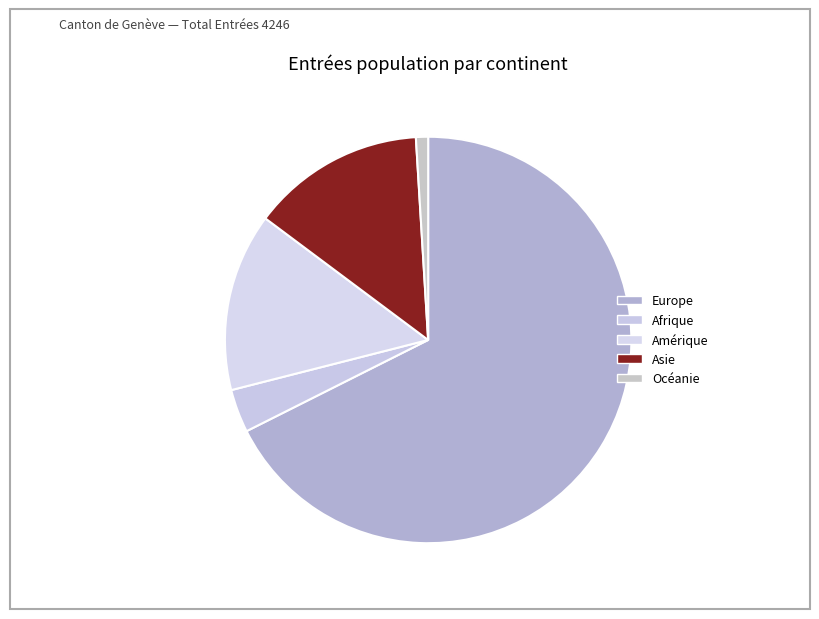

What is the change in value from Asie to Océanie?

-546